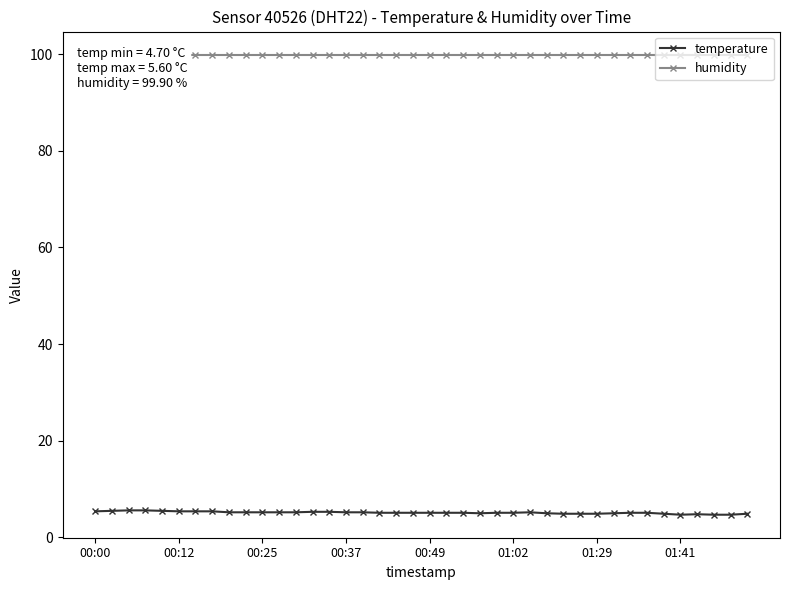

Which series has the largest range (max minus min)?

temperature